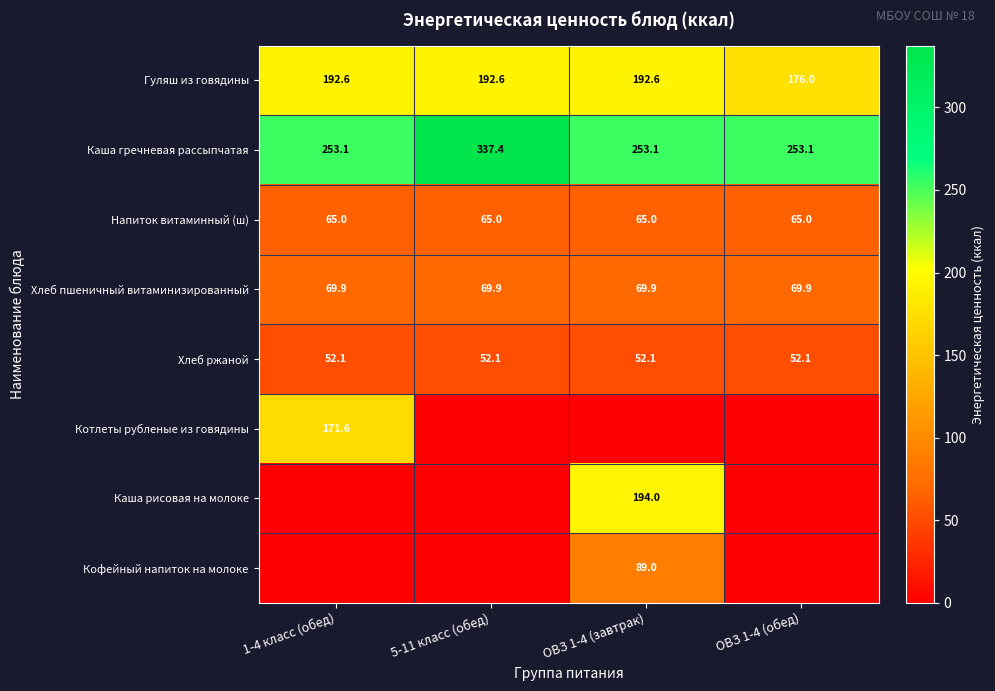

How many data points does each series have?

4